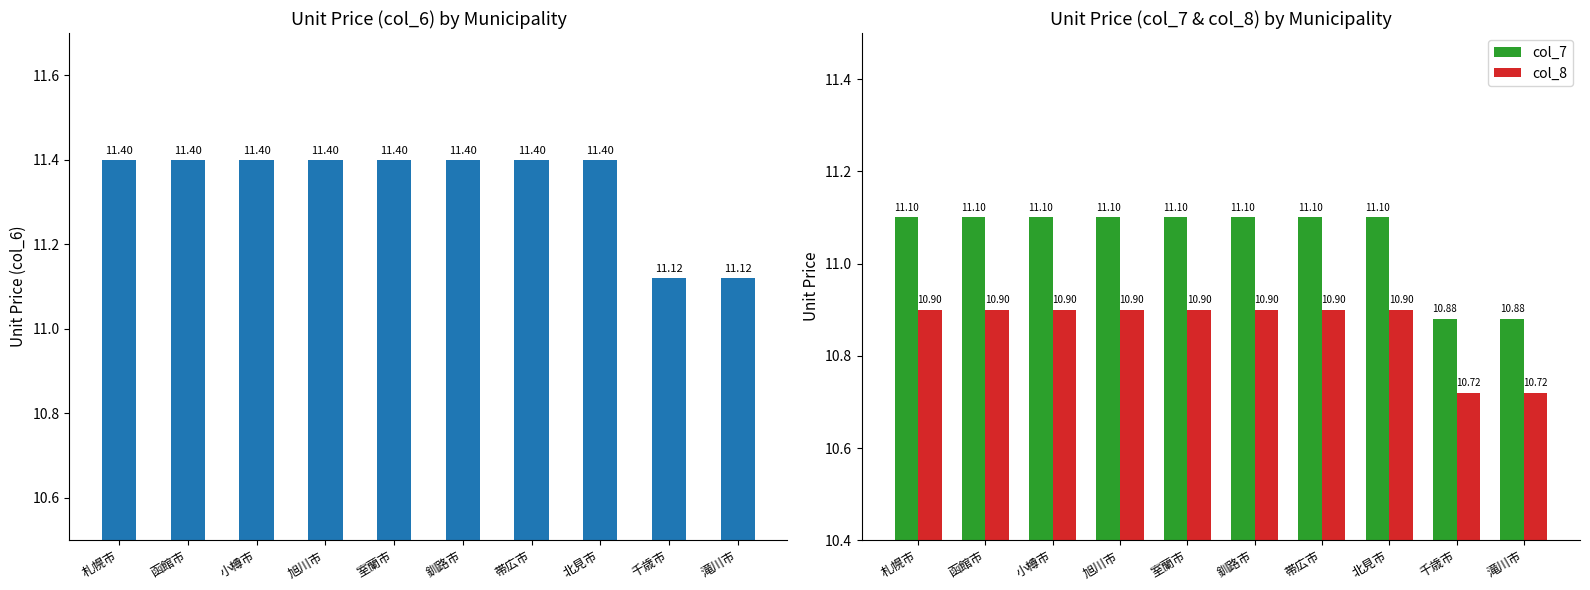

How many distinct data groups are displayed?

3